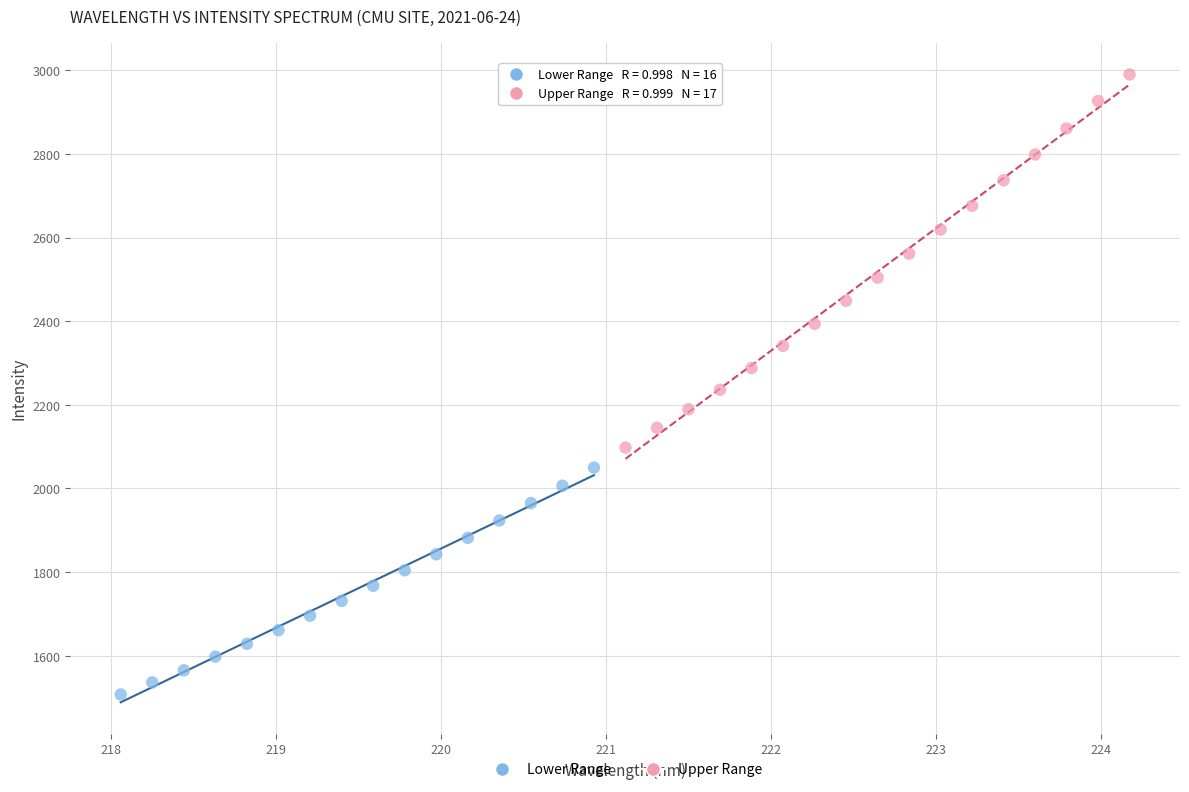

Which series contains the highest Y value?

Upper Range